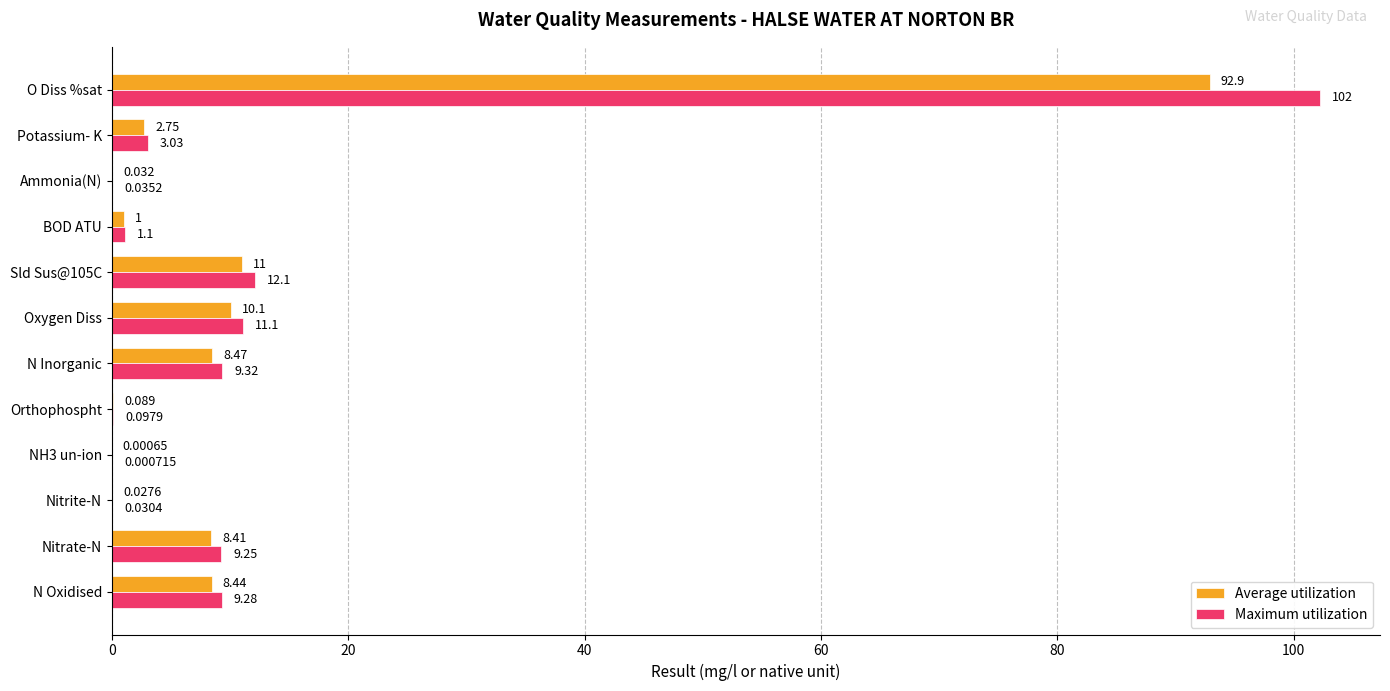

How many series are shown in this chart?

2